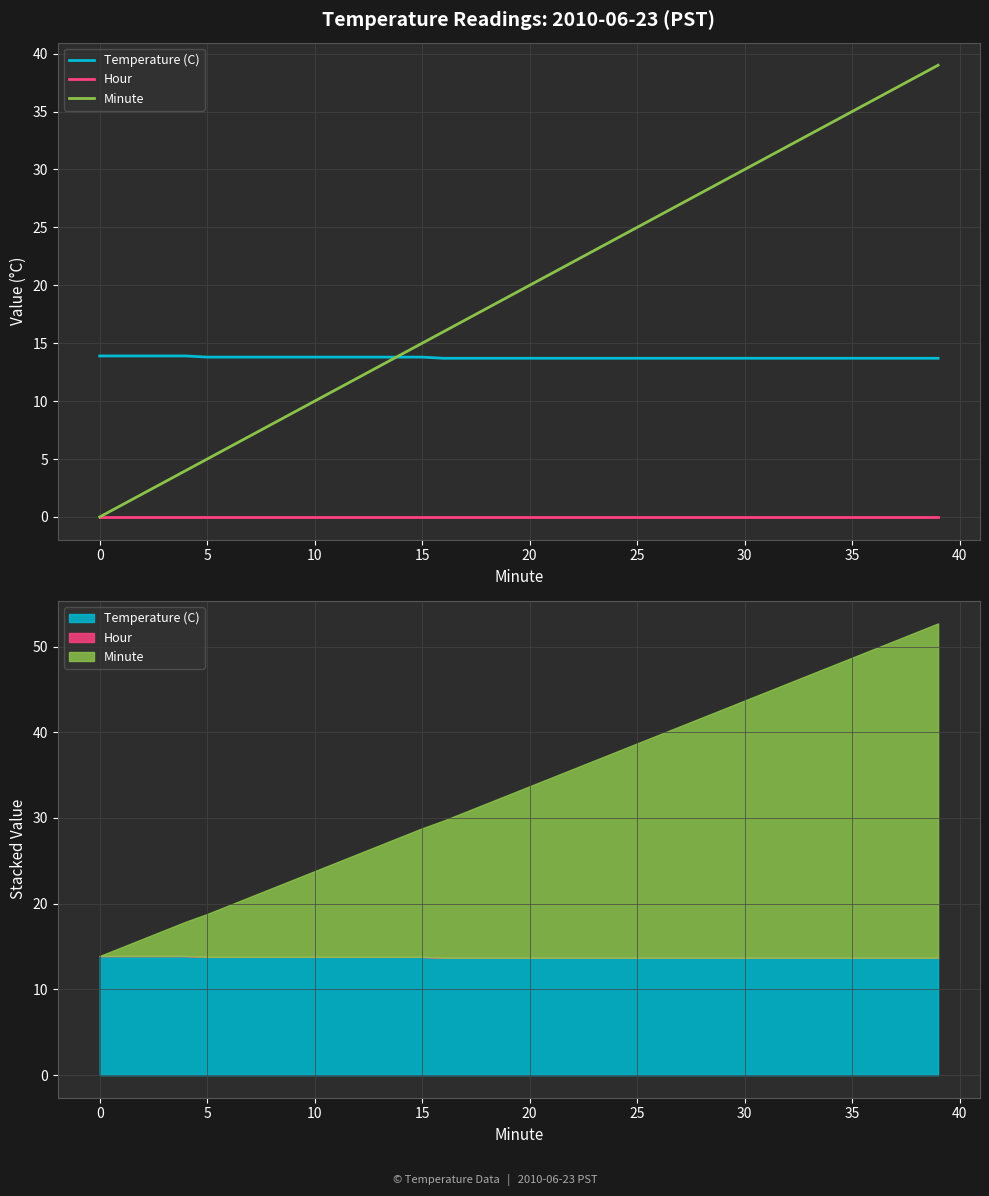

What is the value of the Temperature (C) point at the 23rd from the left?

13.7